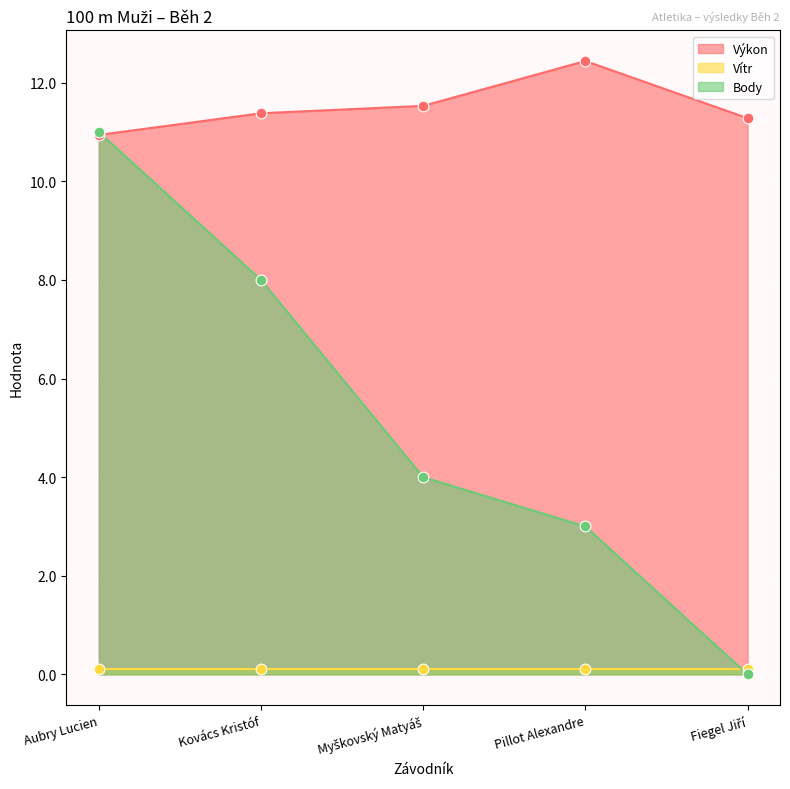

Which series has the largest total across all categories?

Výkon